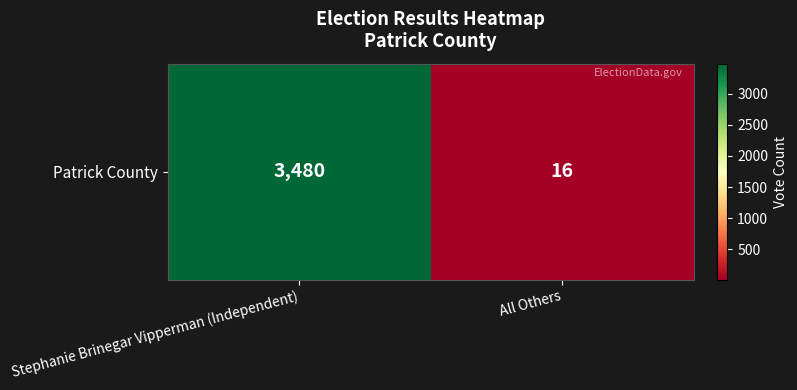

Count the values in the range 16 to 3480.

2